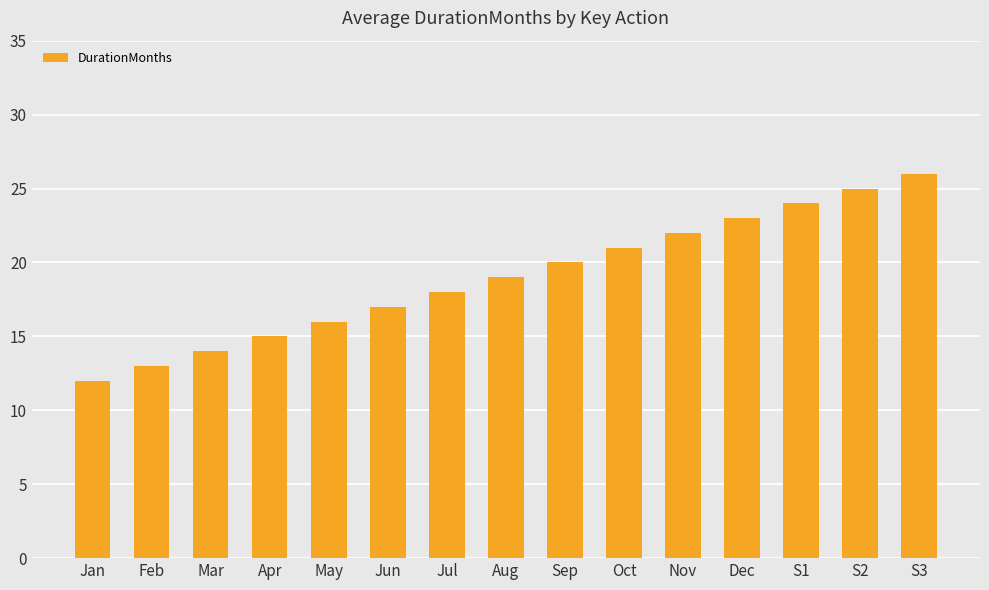

Which category has the highest value across all series?

S3